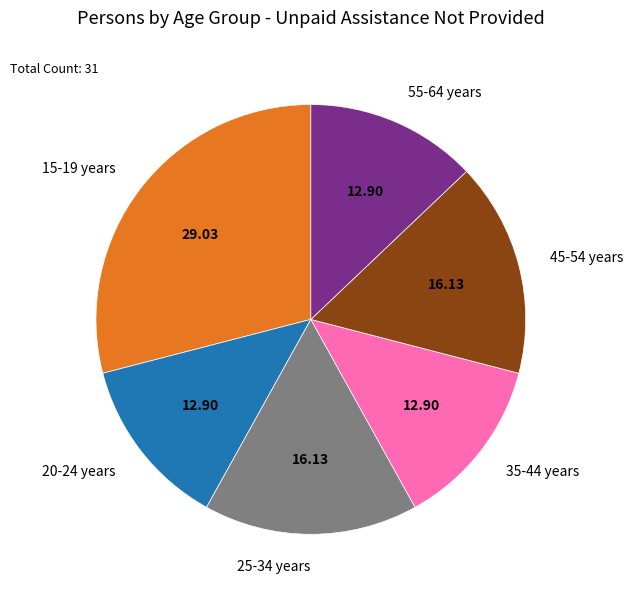

Does 20-24 years represent more than half of the total?

No